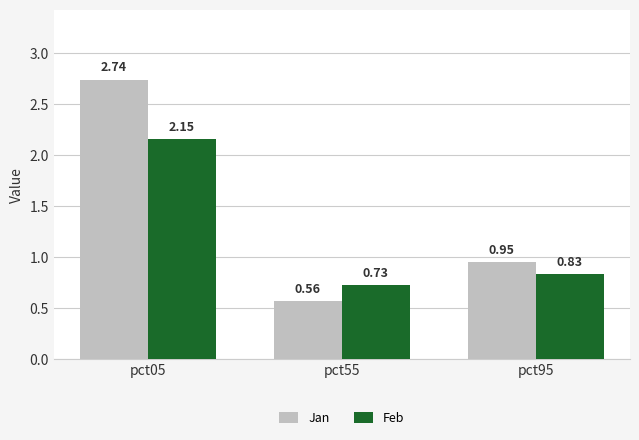

How many Jan values are between 0 and 2?

2